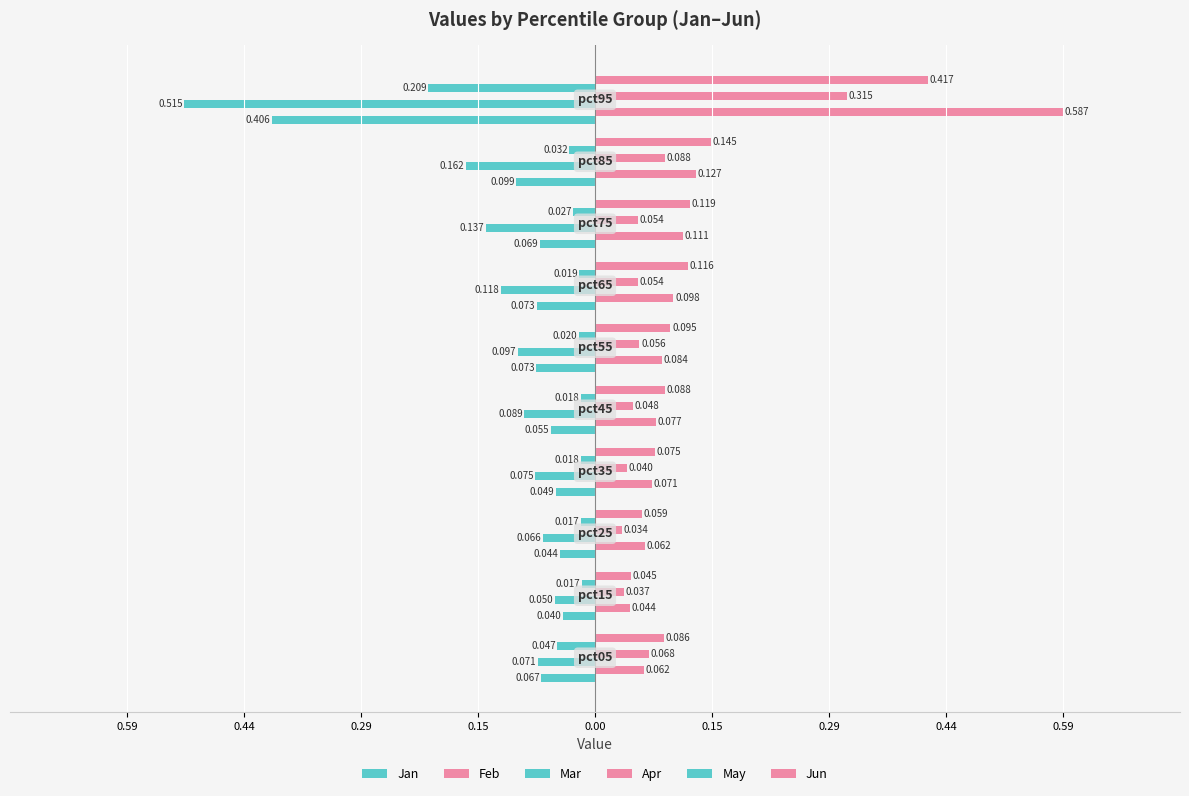

What is the sum of all Jan values?

-1.0